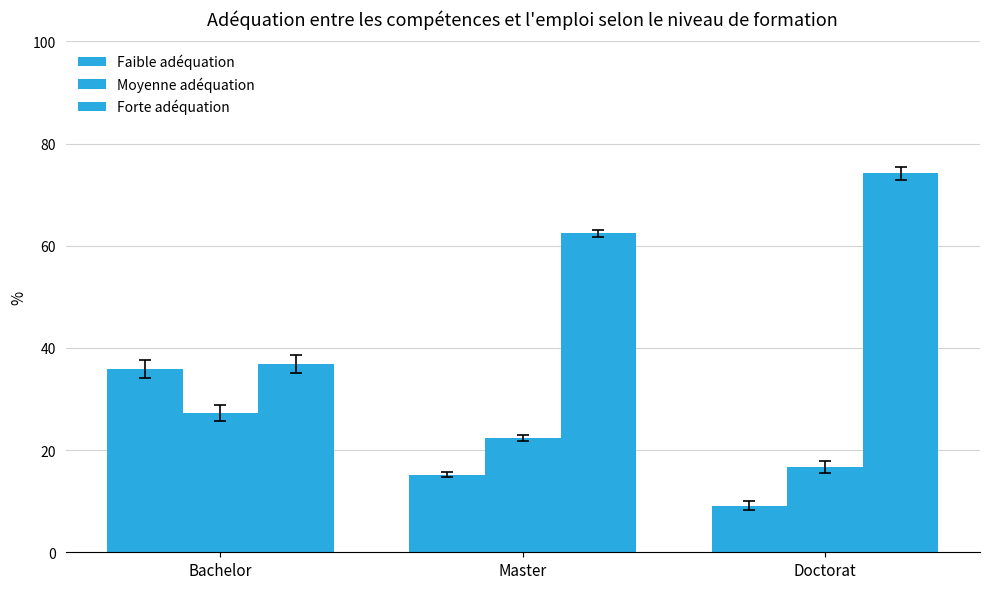

What is the difference between the maximum and minimum values in the Forte adéquation series?

37.4